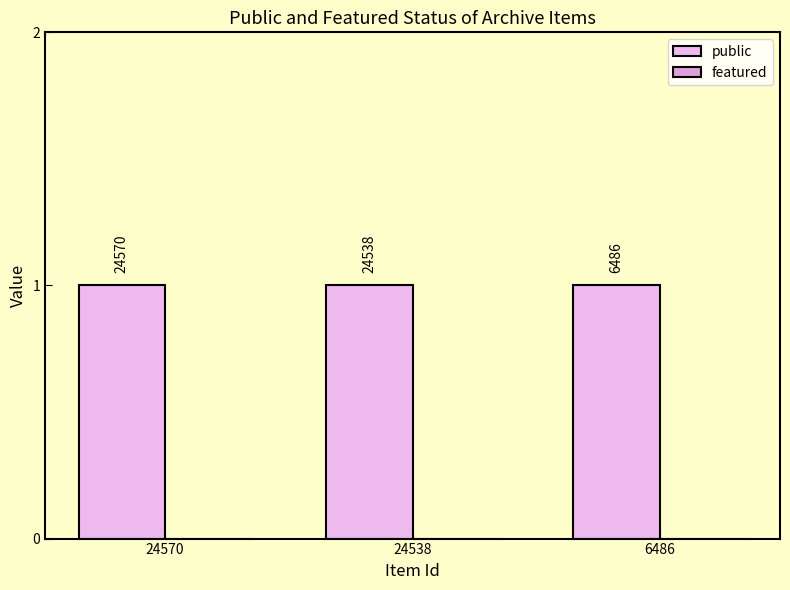

What is the total value across all series at 24570?

1